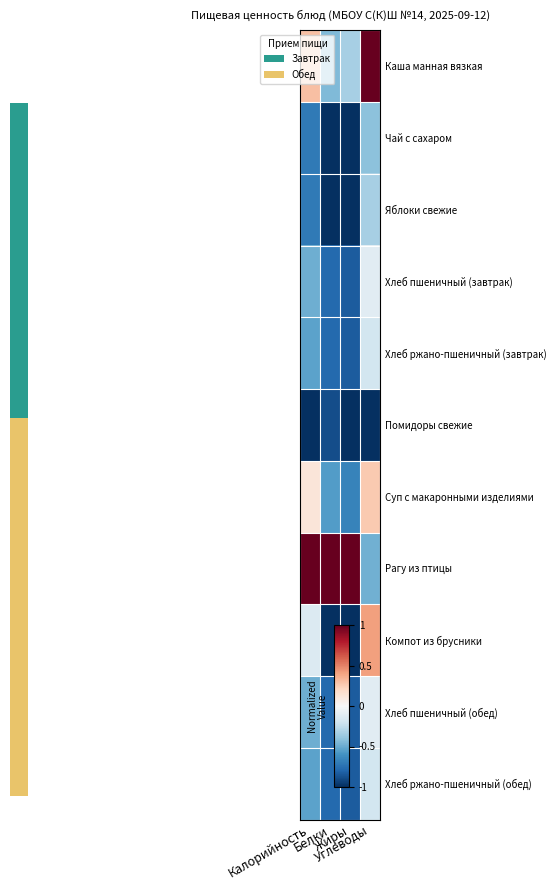

Rank the series at Белки from lowest to highest value.

Чай с сахаром, Яблоки свежие, Компот из брусники, Помидоры свежие, Хлеб пшеничный (завтрак), Хлеб ржано-пшеничный (завтрак), Хлеб пшеничный (обед), Хлеб ржано-пшеничный (обед), Суп с макаронными изделиями, Каша манная вязкая, Рагу из птицы